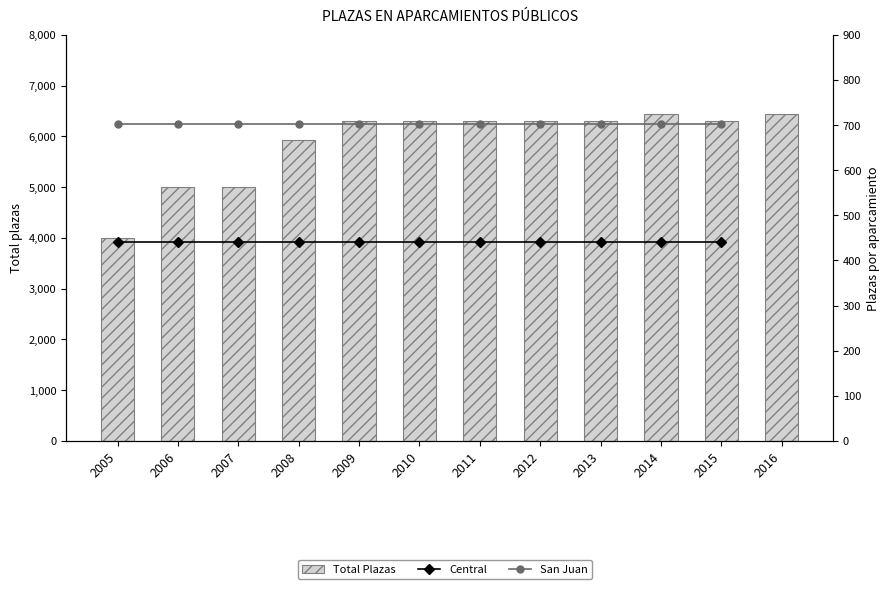

What is the minimum value shown in the chart?

440.0